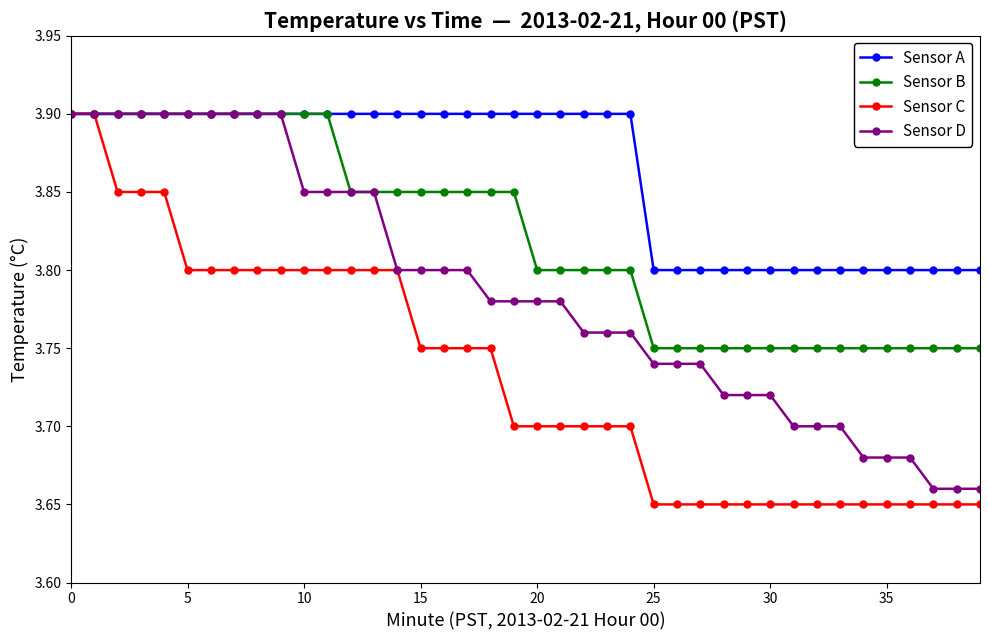

Which series has the widest spread of values?

Sensor C